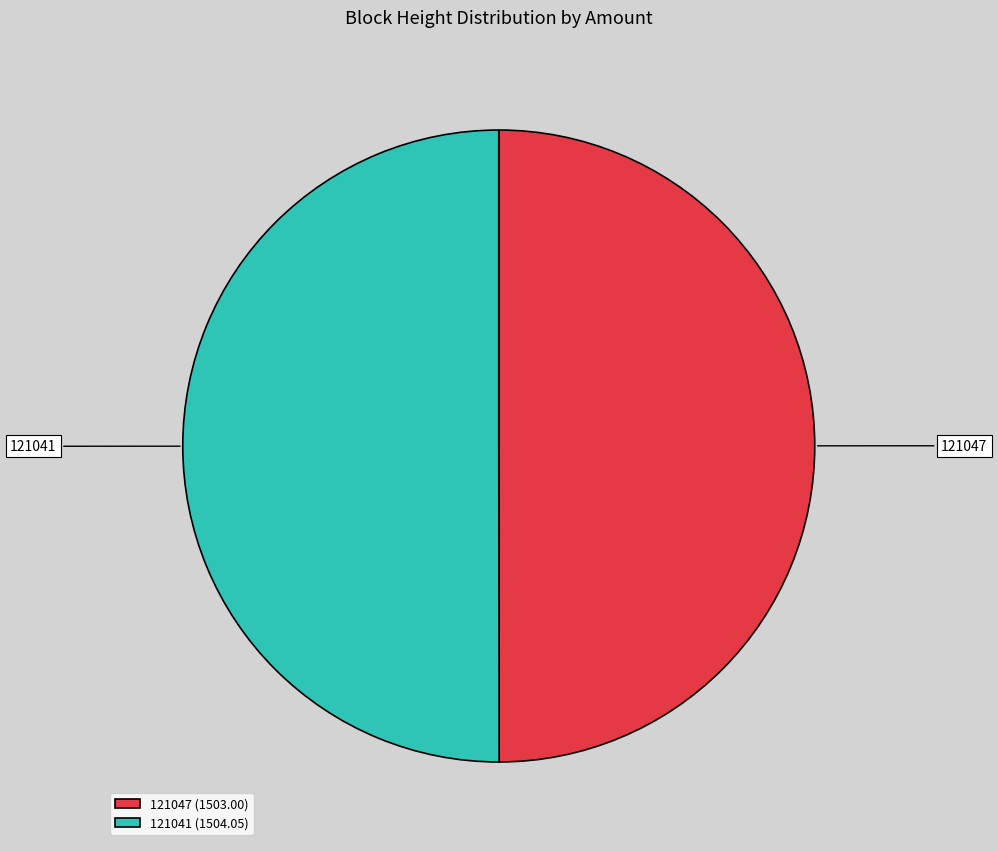

True or false: 121041 (1504.05) accounts for 50% of the total.

True